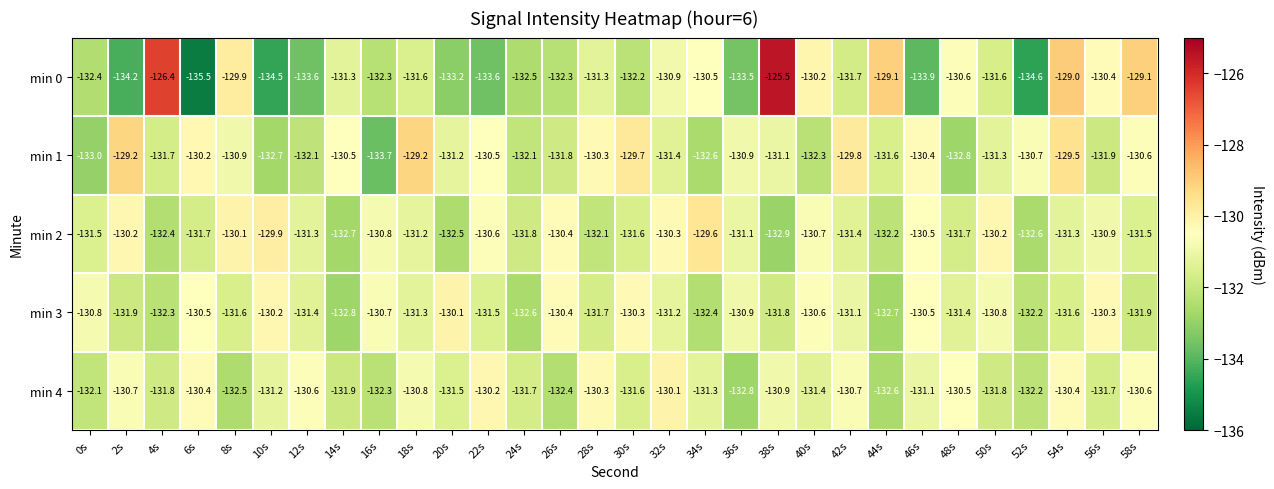

What is the difference between the highest and lowest values at 30s?

2.5